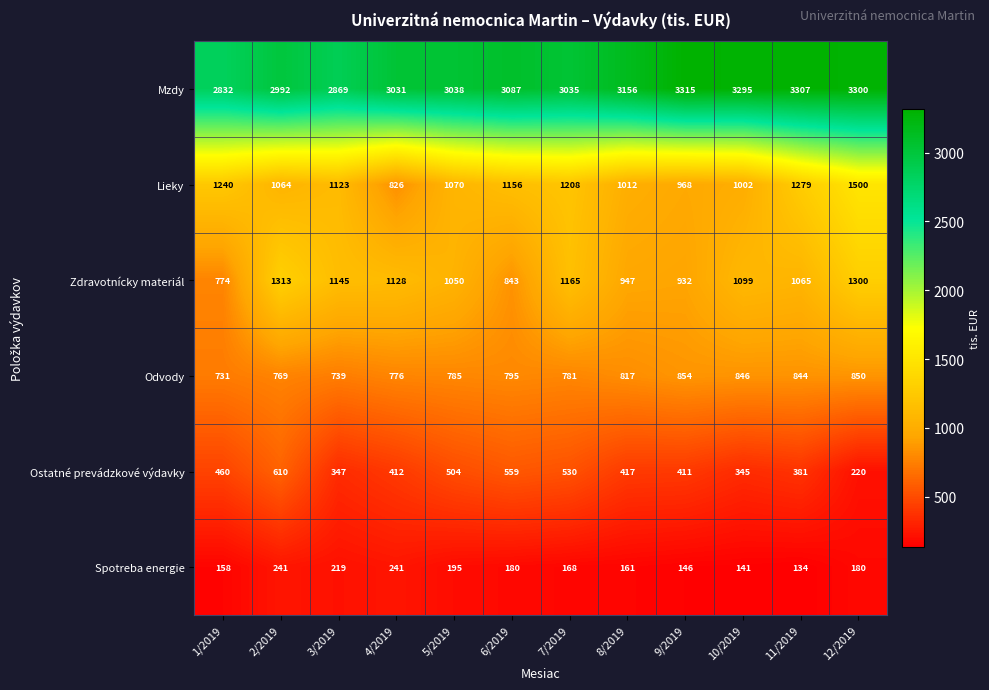

What is the sum of all Spotreba energie values?

2164